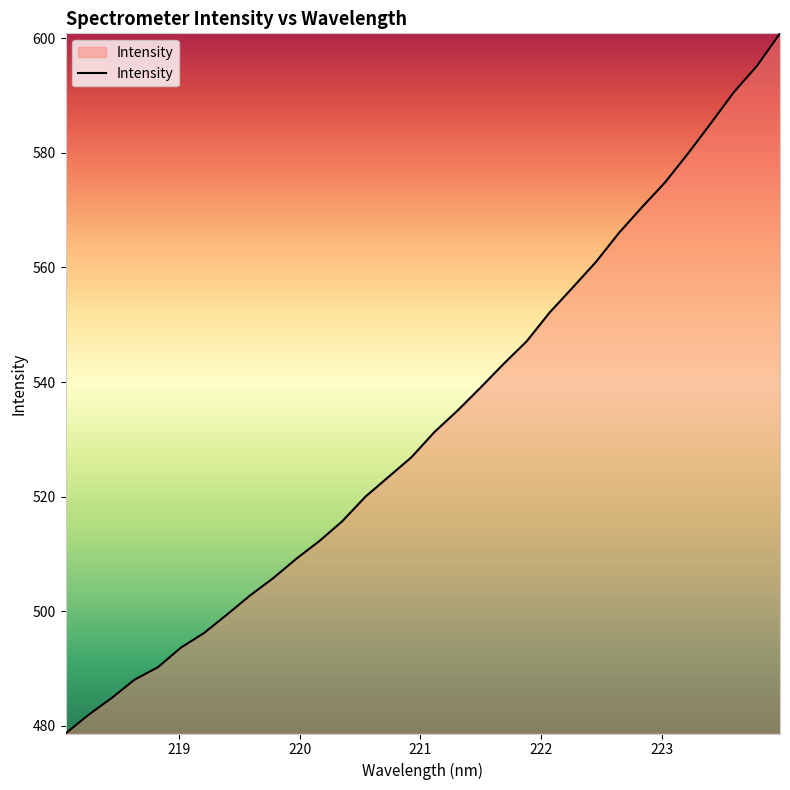

What is the difference between the maximum and minimum values?

122.2